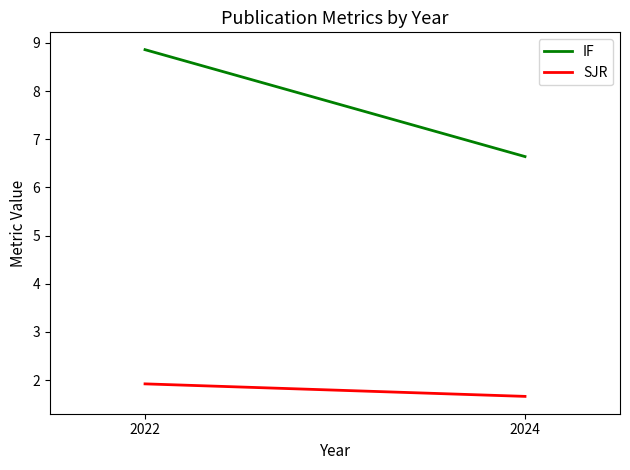

Count the number of data series in this chart.

2